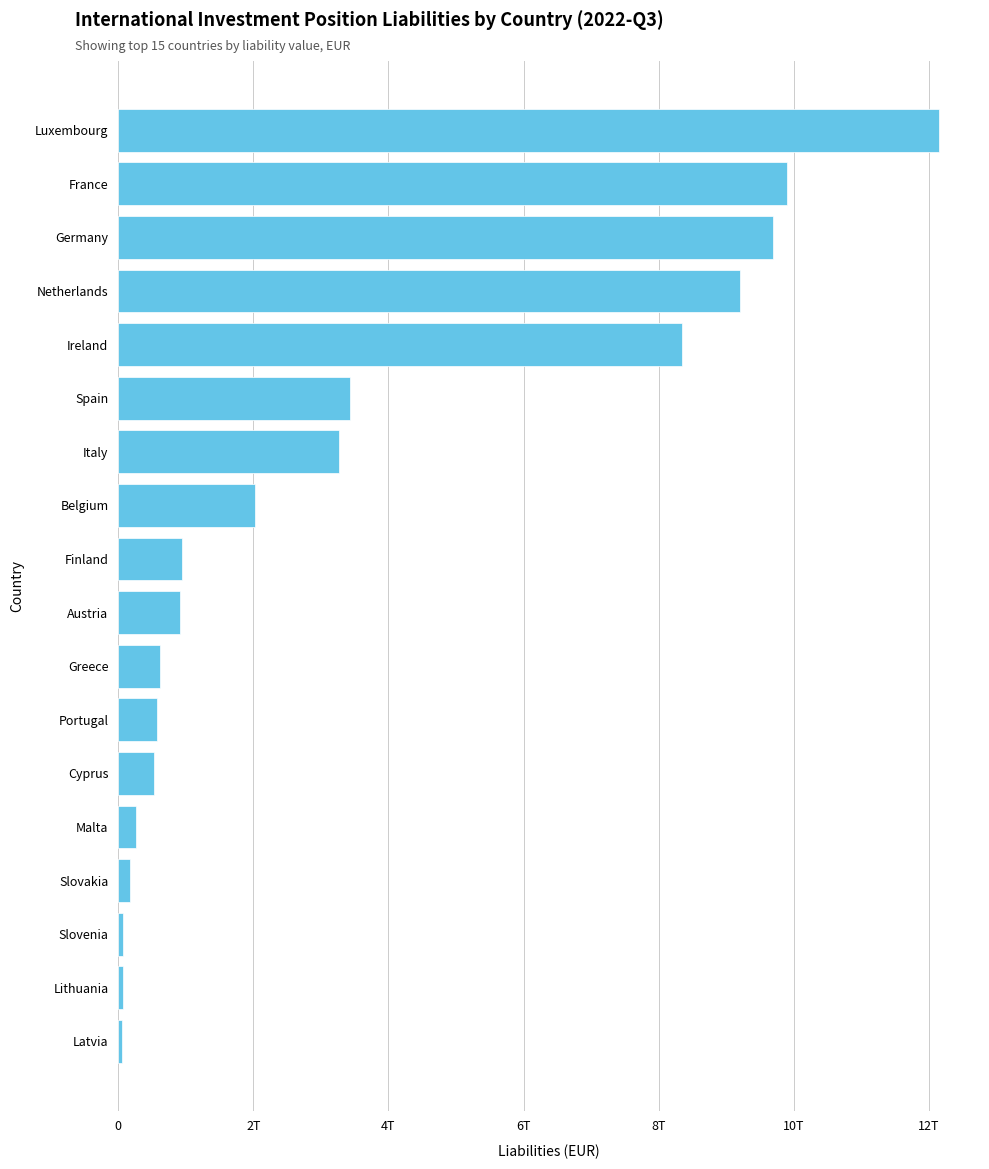

Are the bars horizontal?

Yes